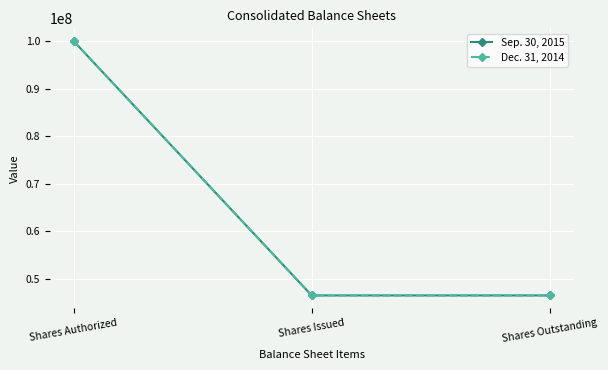

How many lines are shown in the chart?

2